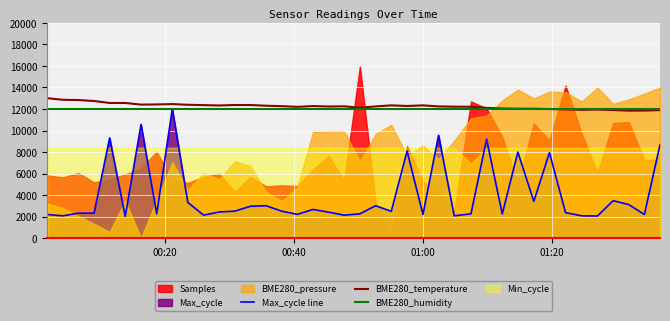

What is the minimum value for Max_cycle line?

2000.0